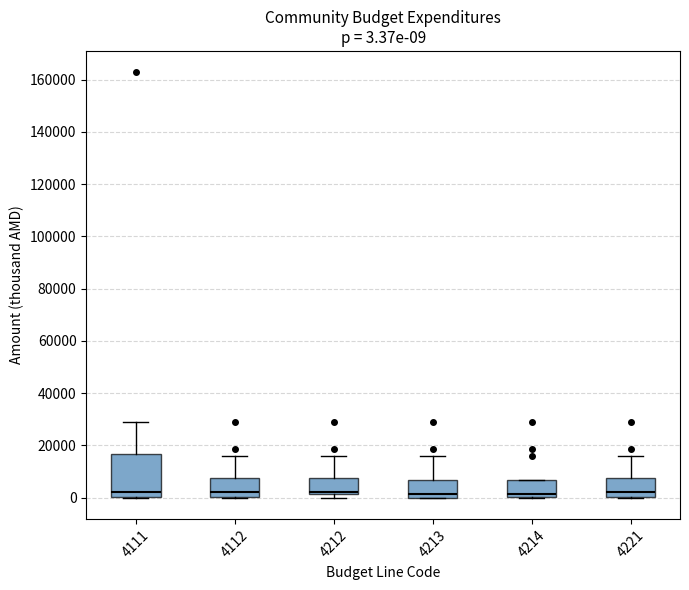

Comparing the boxes themselves (not the whiskers), which one is the tallest?

4111